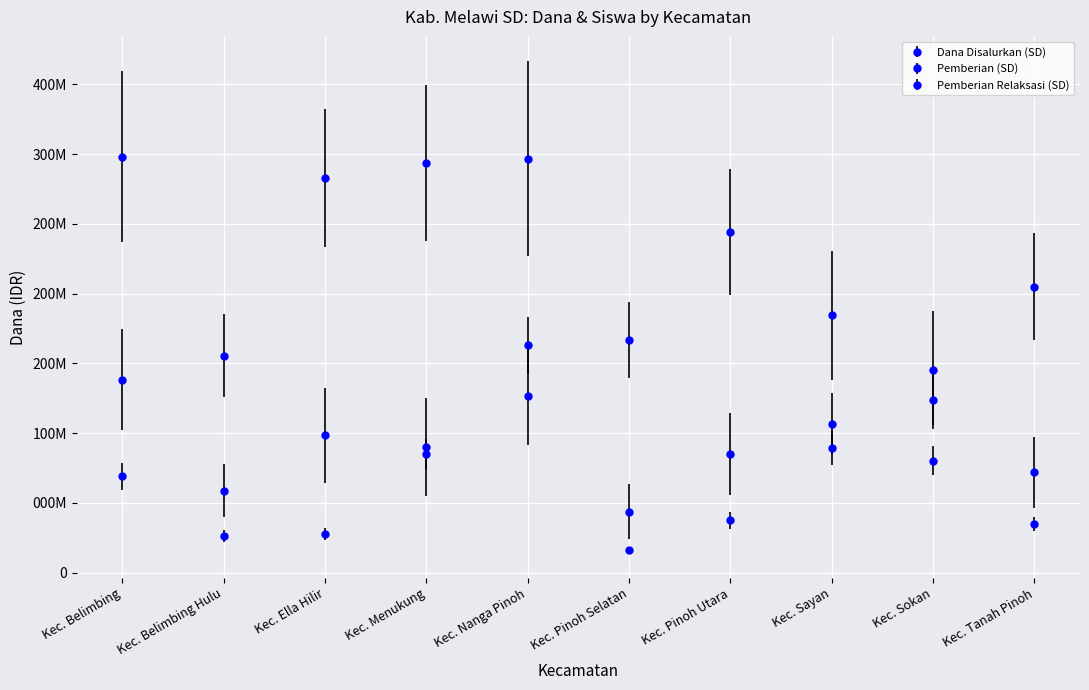

Where is Pemberian Relaksasi (SD) nearest to the value 89437500?

Kec. Sayan